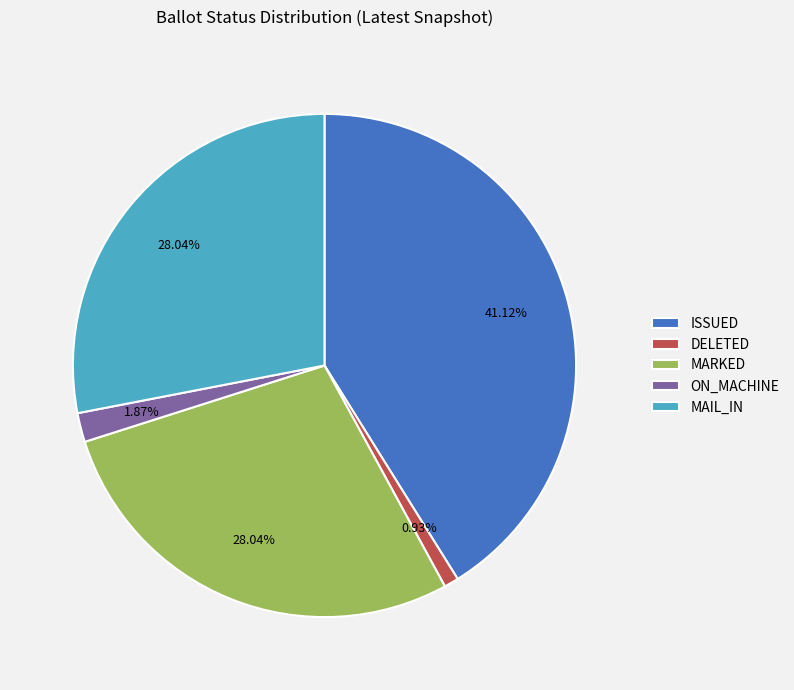

To the nearest percent, what is the average slice percentage?

20%